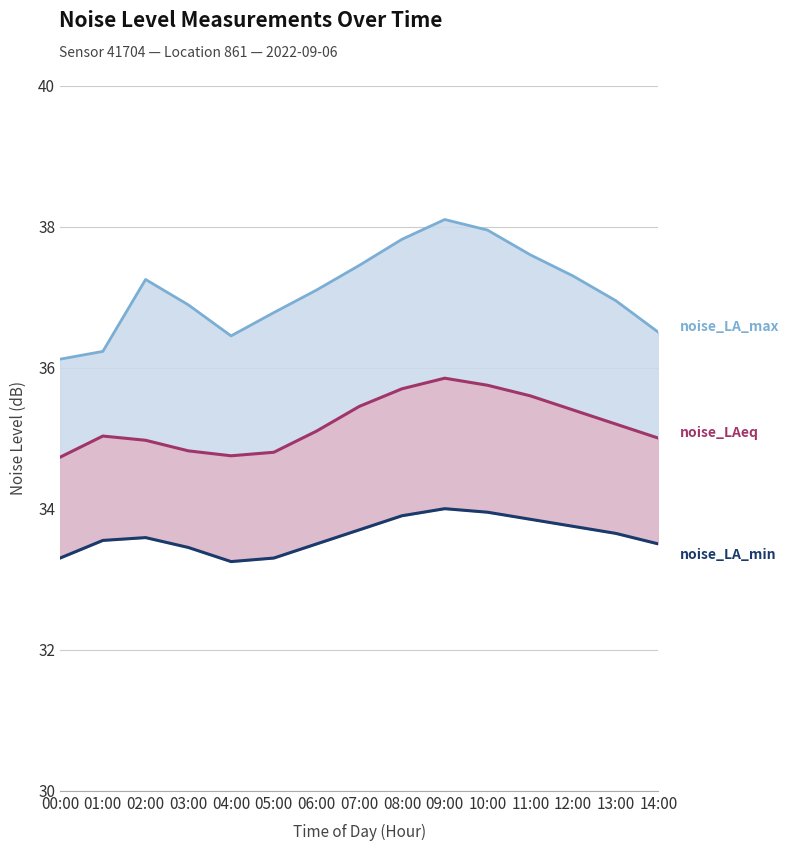

At 02:00, list the series in order from smallest to largest.

noise_LA_min, noise_LAeq (line), noise_LA_max (line)